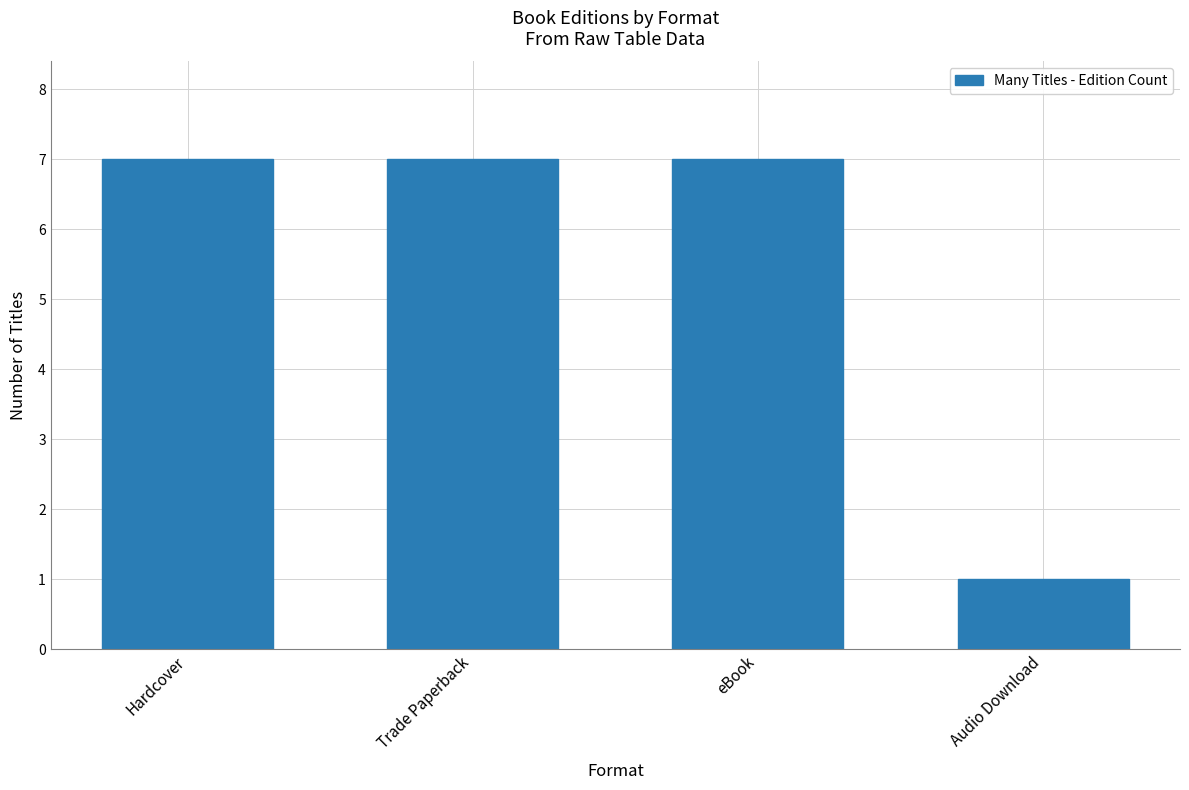

What is the sum of the values at Trade Paperback and Audio Download?

8